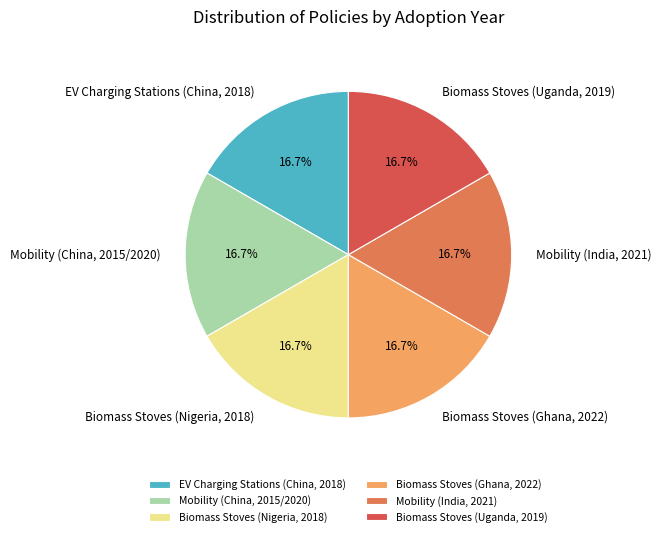

Is it true that Mobility (India, 2021) is 17% of the pie?

True